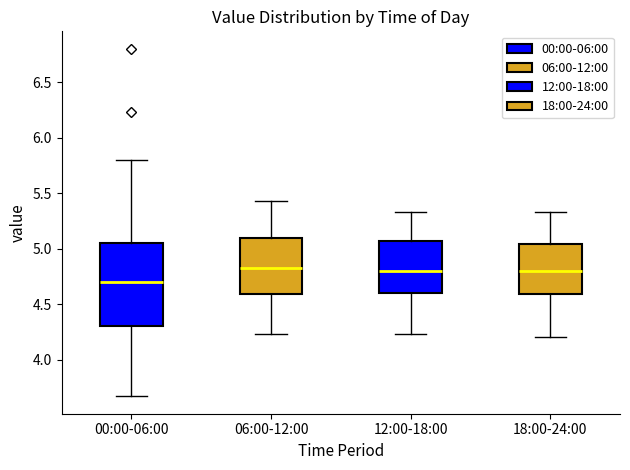

Which box has the lowest median line?

00:00-06:00